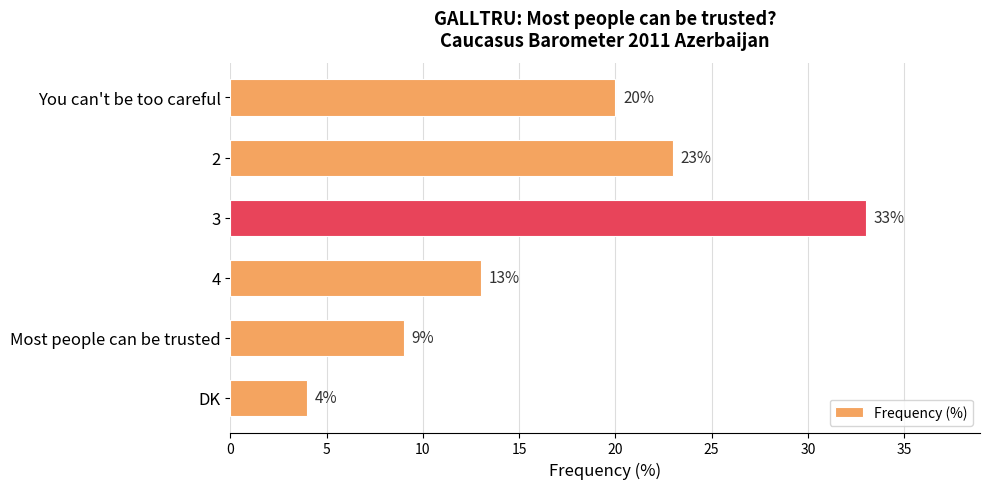

Count the number of data series in this chart.

1